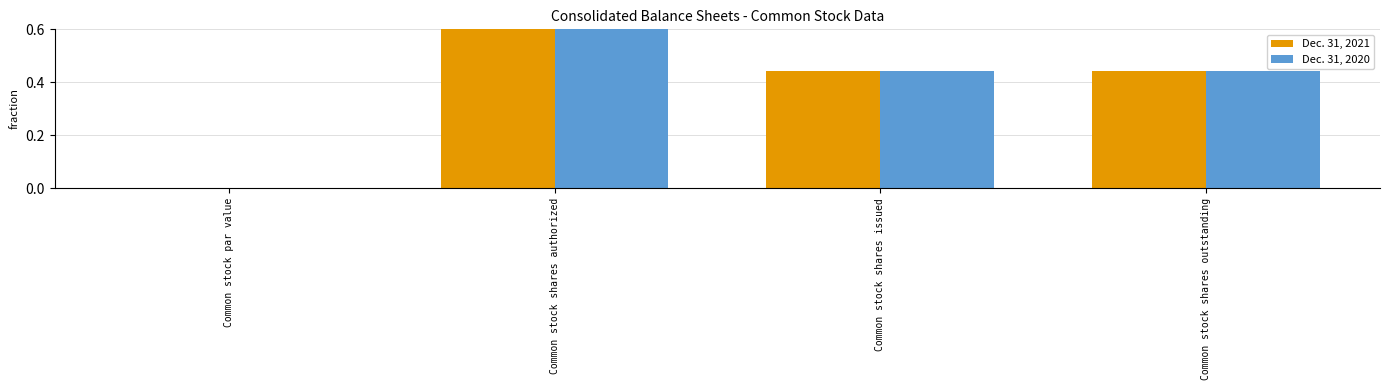

The Dec. 31, 2021 series shows 1.0 at Common stock shares authorized. True or false?

True